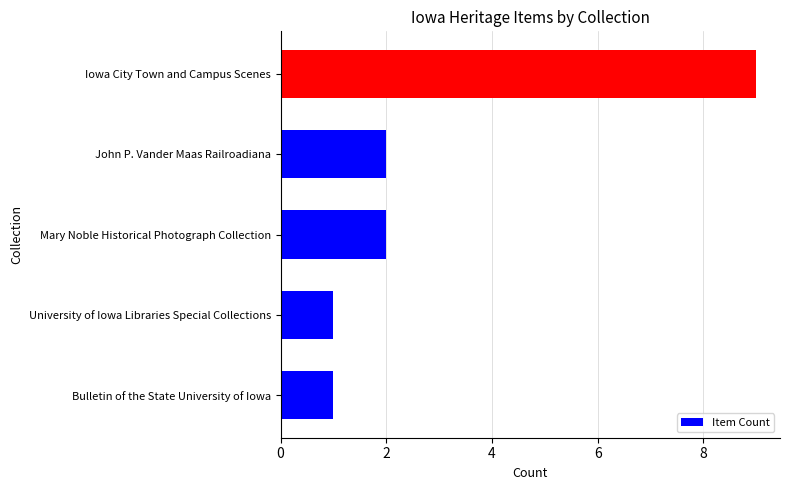

How many values are between 1 and 2?

4